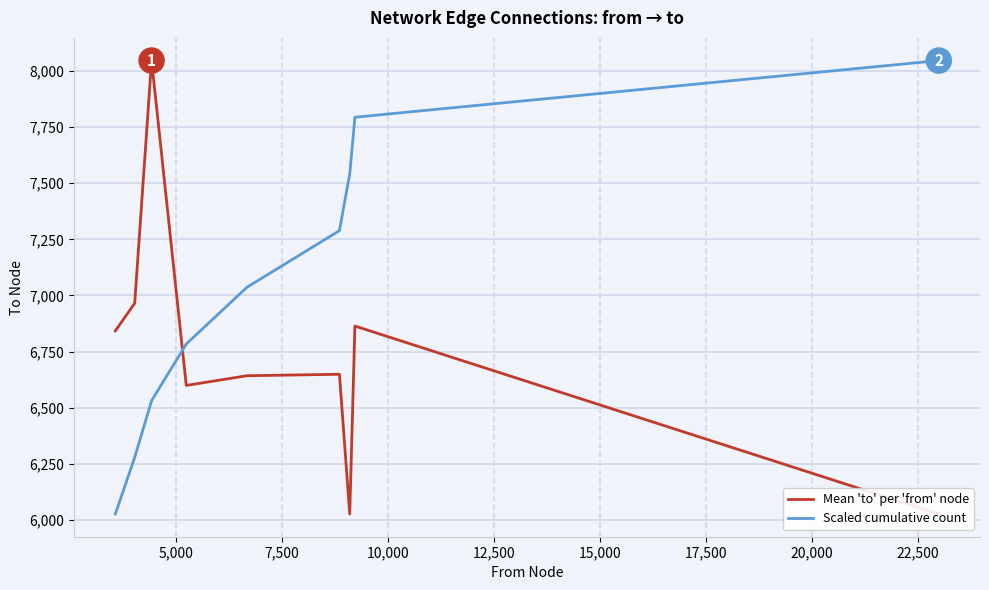

True or false: Scaled cumulative count and Mean 'to' per 'from' node cross at least once.

True